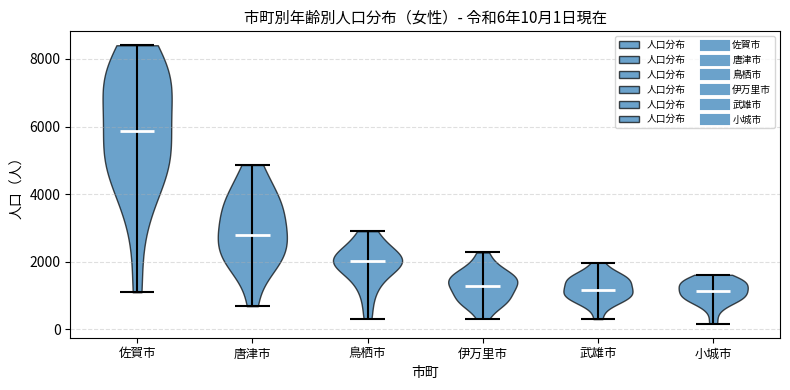

Which violin has the highest median line?

佐賀市